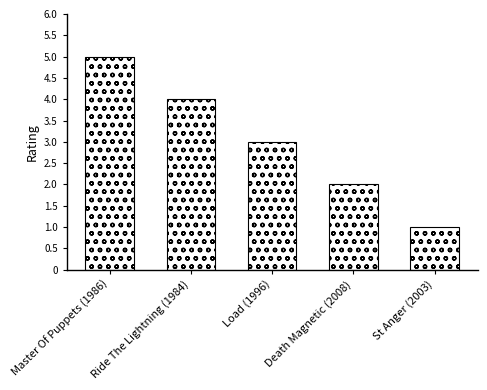

How many series are shown in this chart?

1